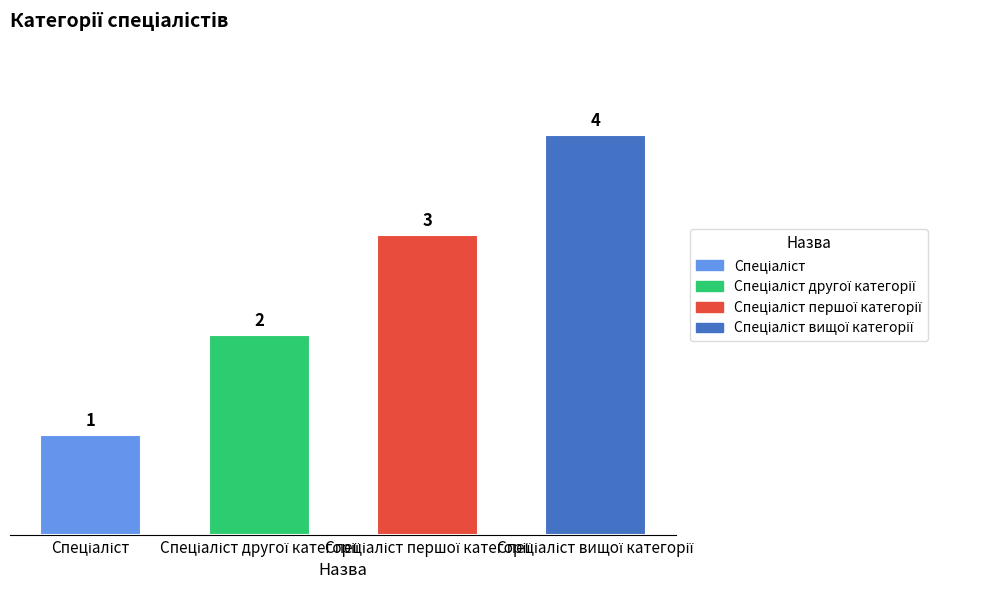

Does the chart contain any negative values?

No